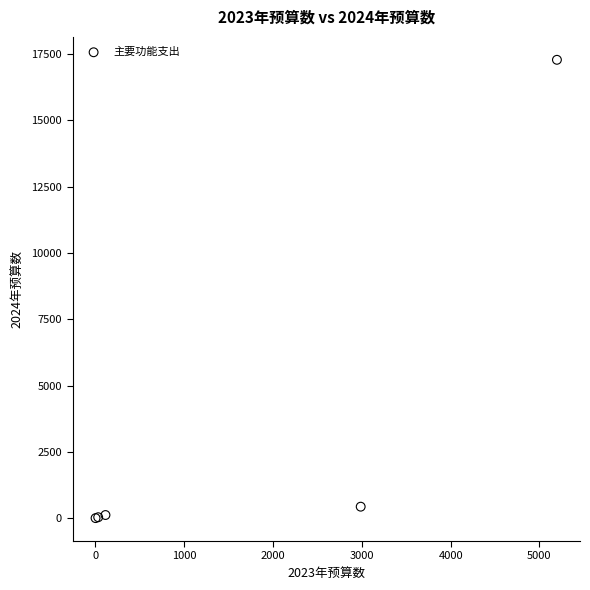

What Y value in the scatter plot is closest to 8640?

434.0